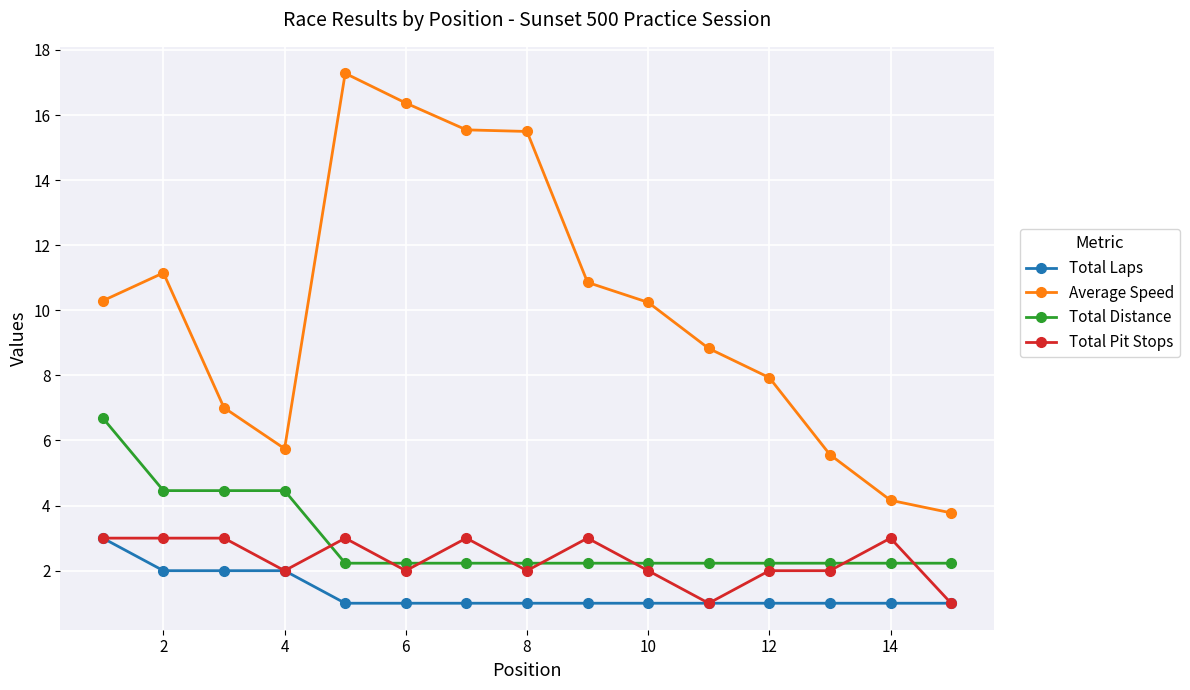

At how many categories does at least one series exceed 2?

15